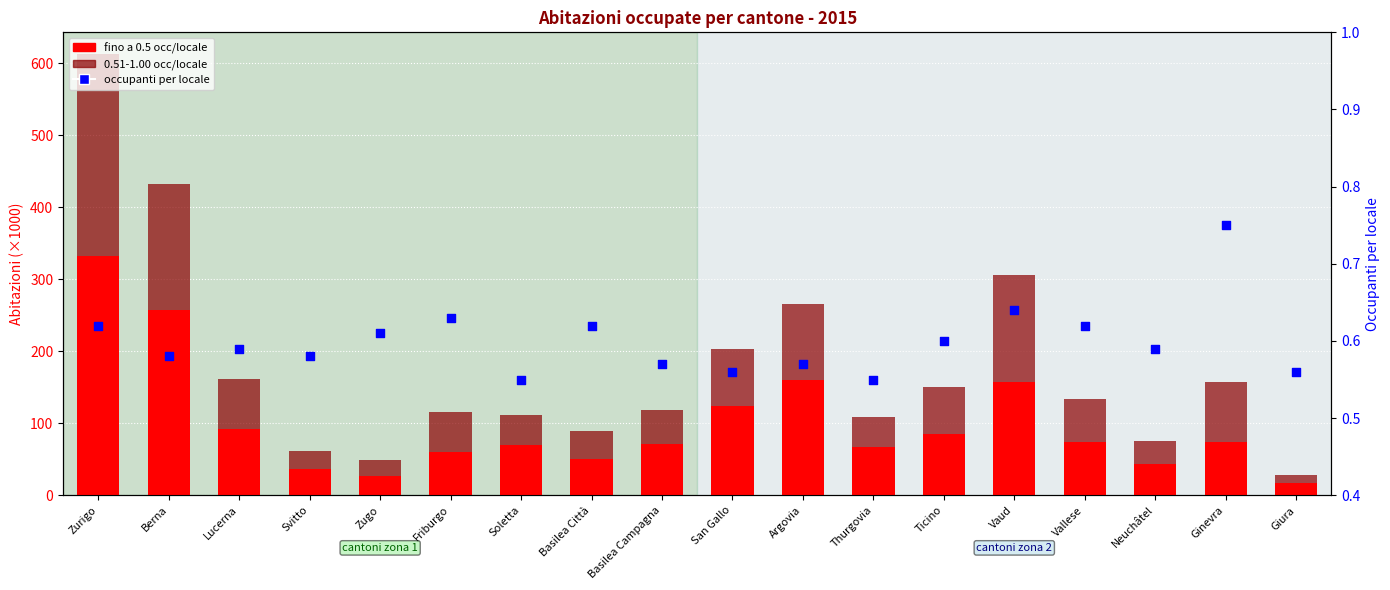

At which category is the sum across all series the highest?

Zurigo